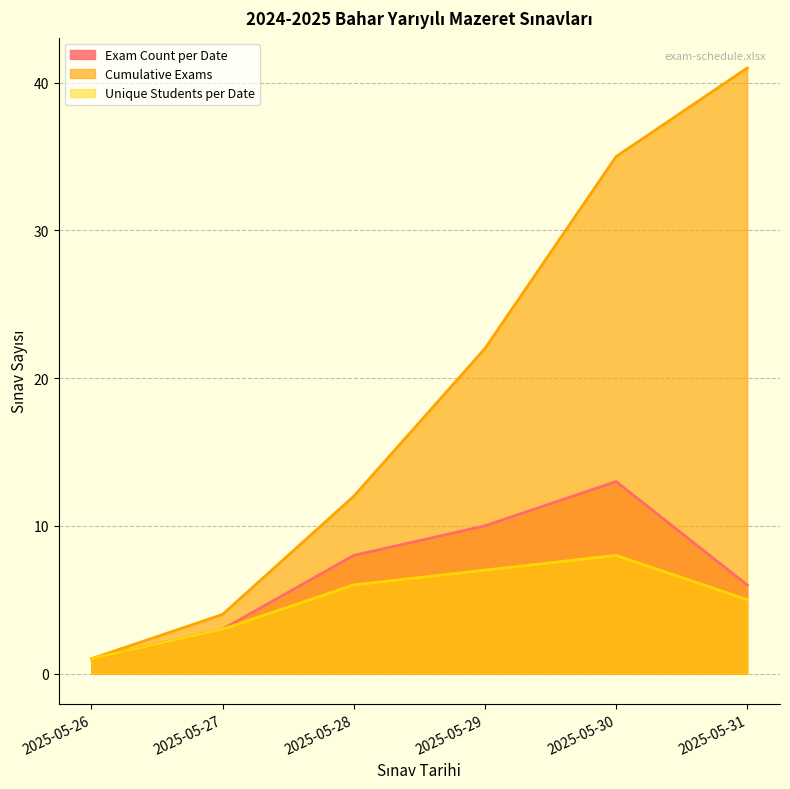

True or false: Cumulative Exams and Exam Count per Date cross at least once.

False